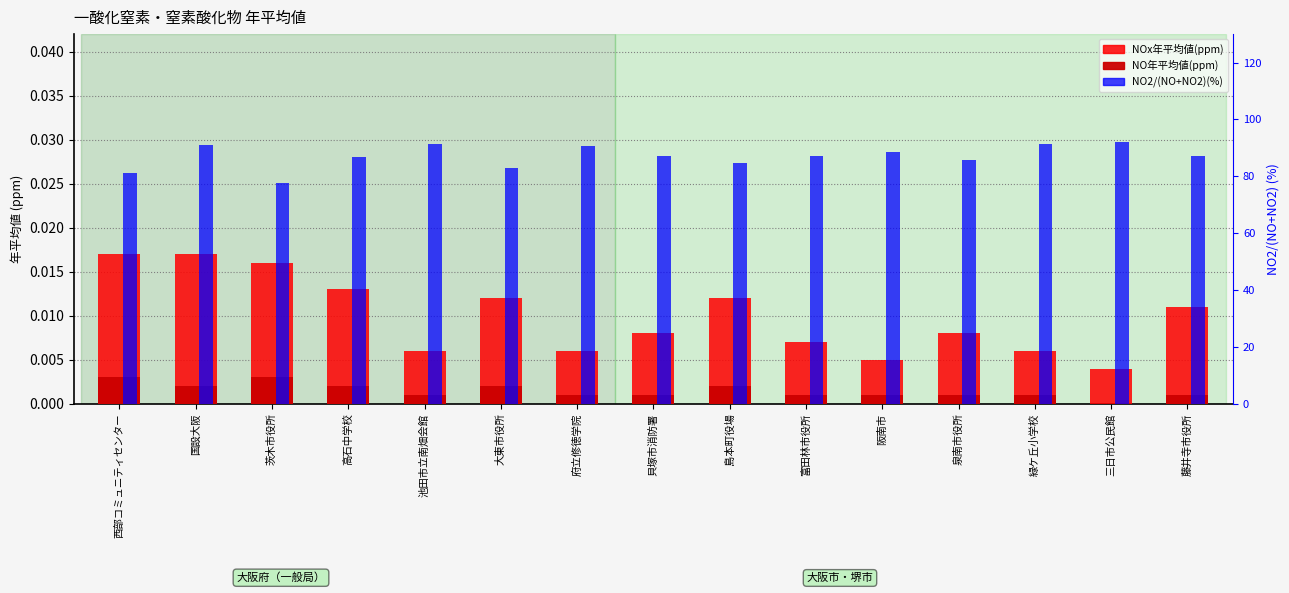

What is the label of the 15th bar from the right?

西部コミュニティセンター